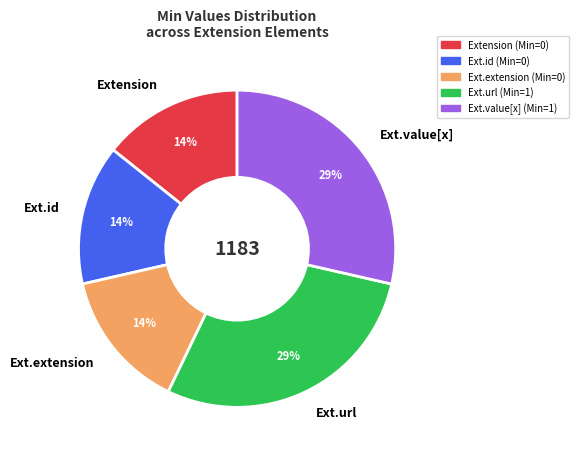

Approximately how many times larger is the value at Extension compared to Ext.value[x]?

0.5